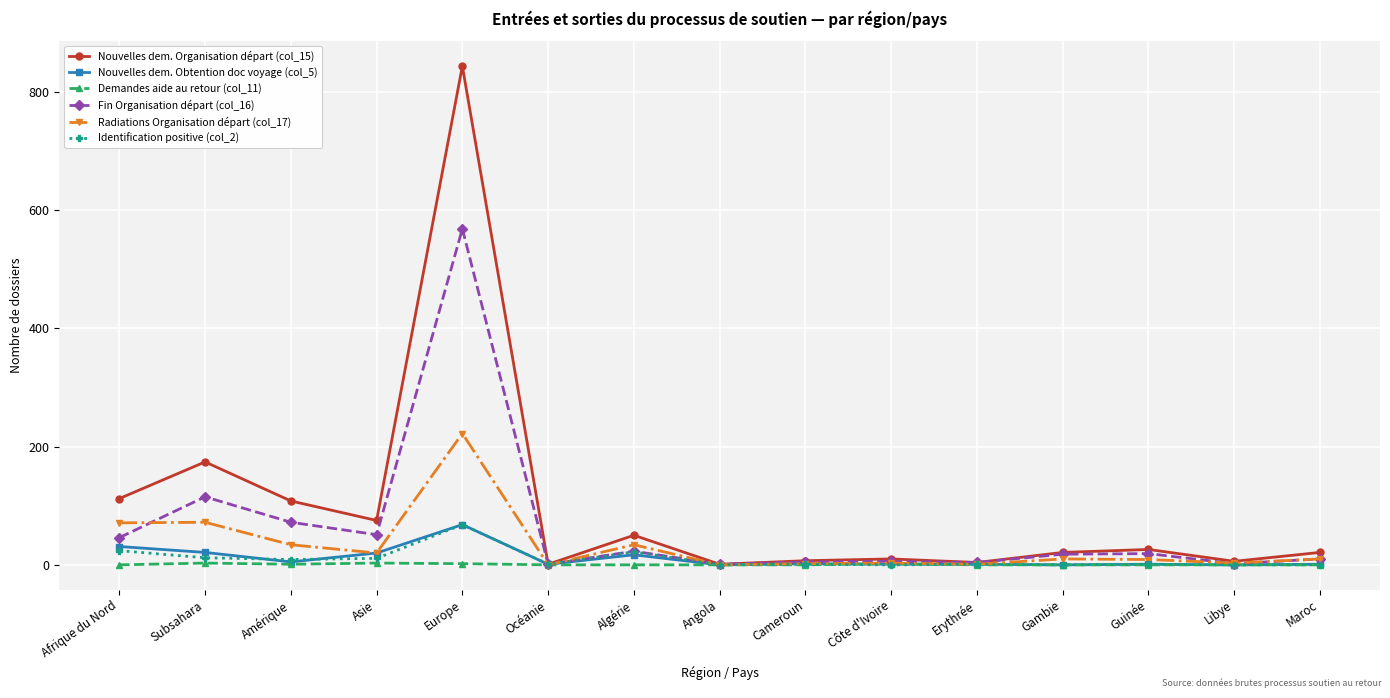

What are all the series names shown in the legend?

Nouvelles dem. Organisation départ (col_15), Nouvelles dem. Obtention doc voyage (col_5), Demandes aide au retour (col_11), Fin Organisation départ (col_16), Radiations Organisation départ (col_17), Identification positive (col_2)